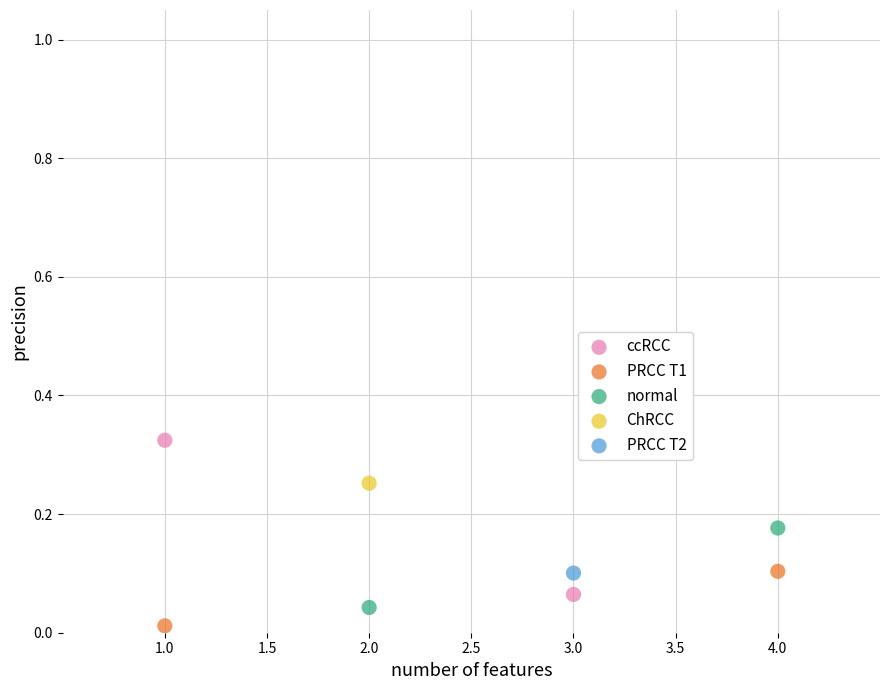

What are all the series names shown in the legend?

ccRCC, PRCC T1, normal, ChRCC, PRCC T2